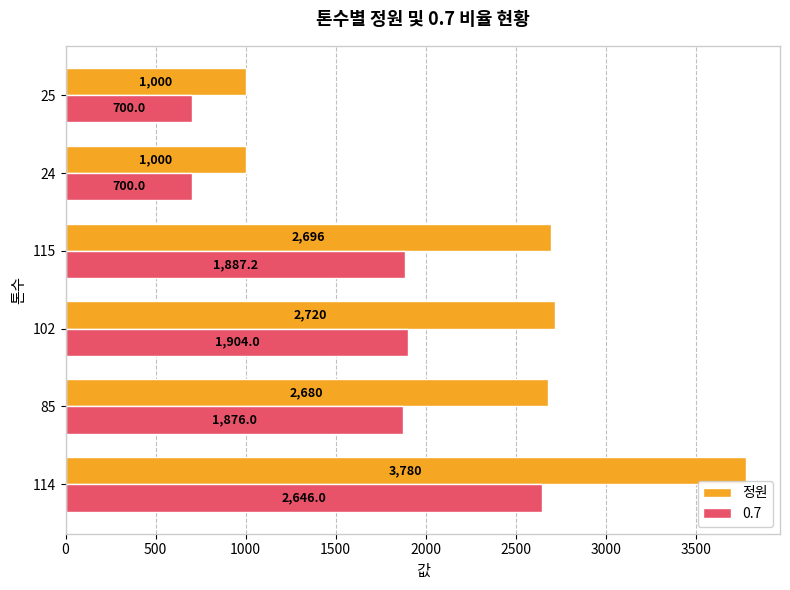

True or false: 0.7 has a value of 1904.0 at 102.

True